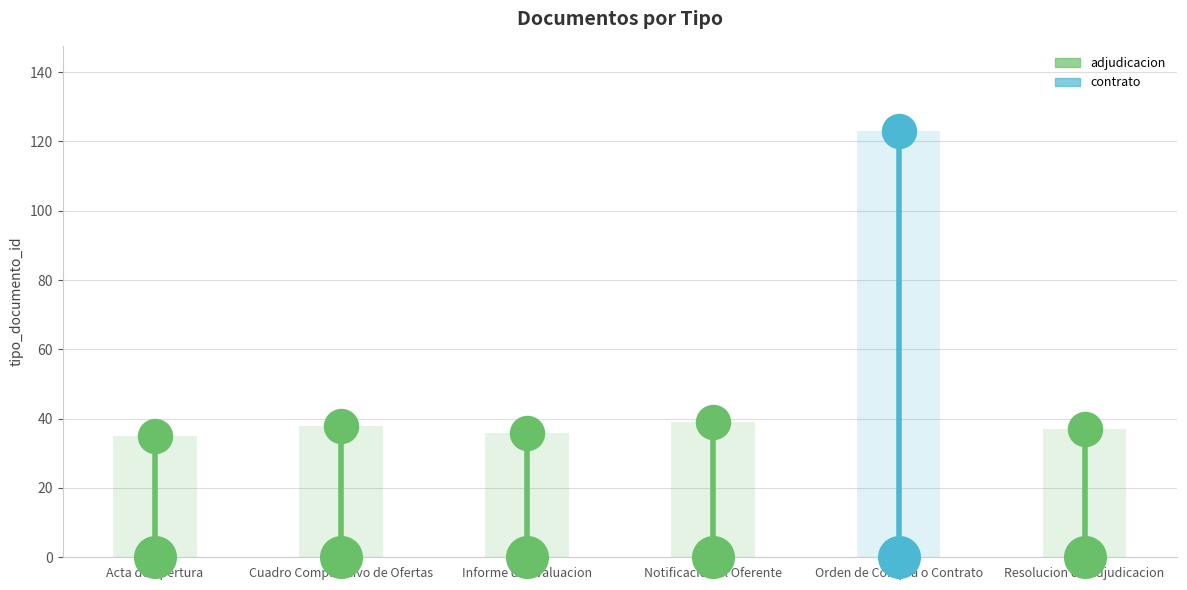

Between Cuadro Comparativo de Ofertas and Notificacion al Oferente, which is larger?

Notificacion al Oferente